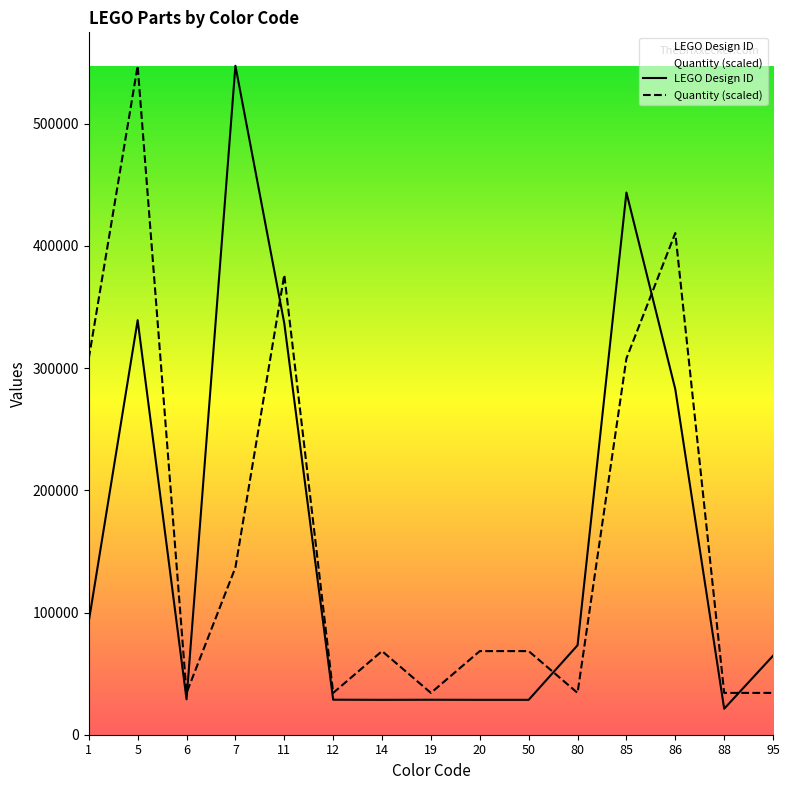

Is the value of Quantity (scaled) at 5 greater than the value of LEGO Design ID at 6?

Yes